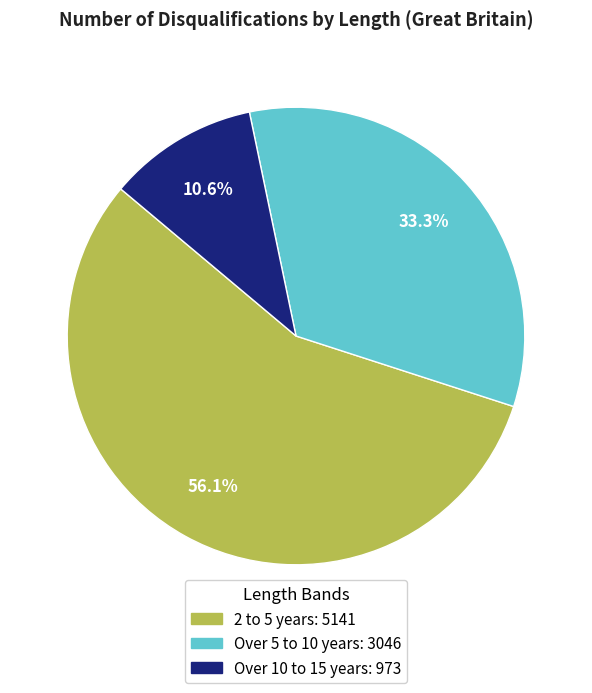

Is there a majority slice in this chart?

Yes